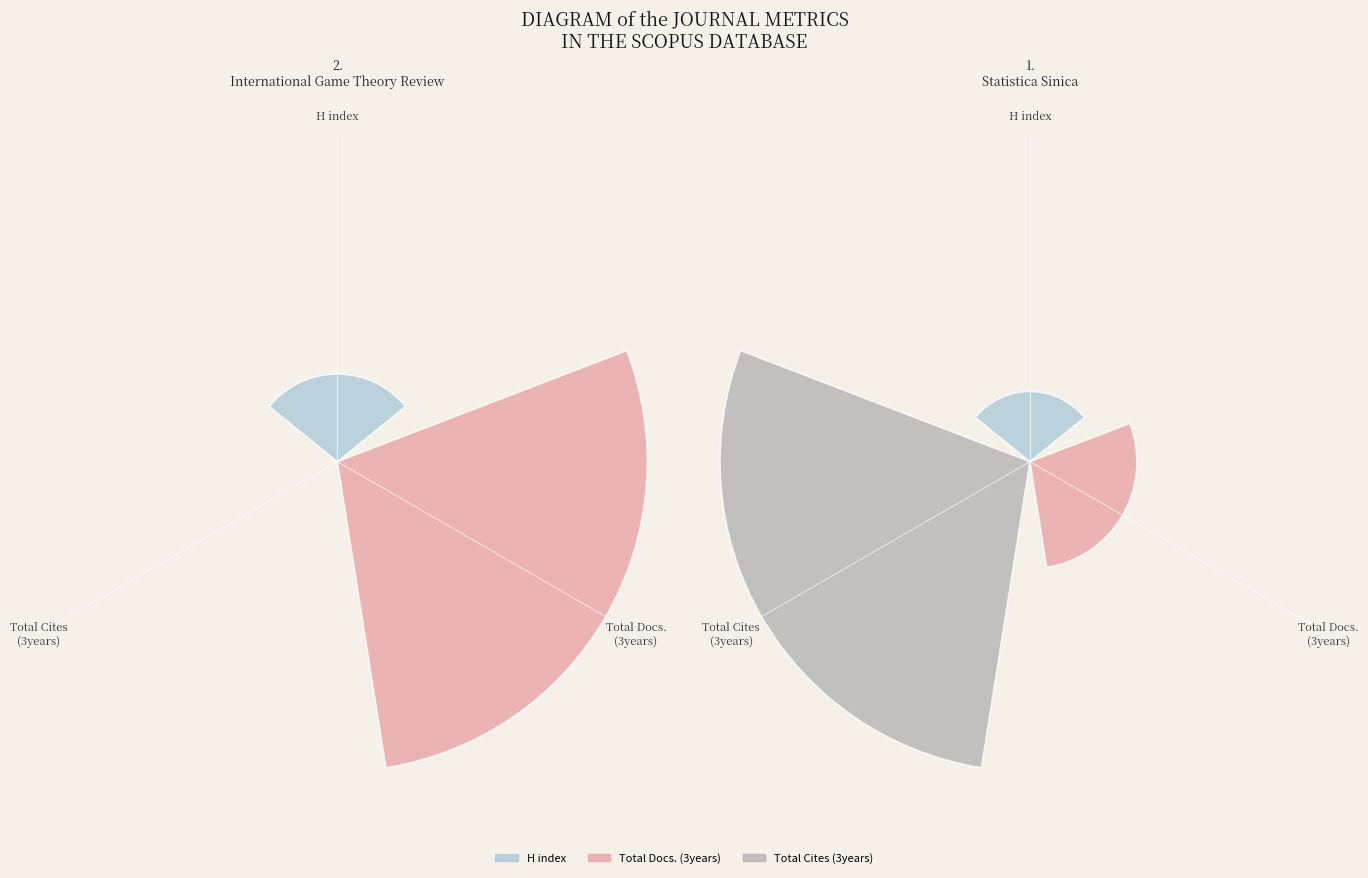

To the nearest percent, what is the combined percentage of Statistica Sinica and International Game Theory Review?

100%